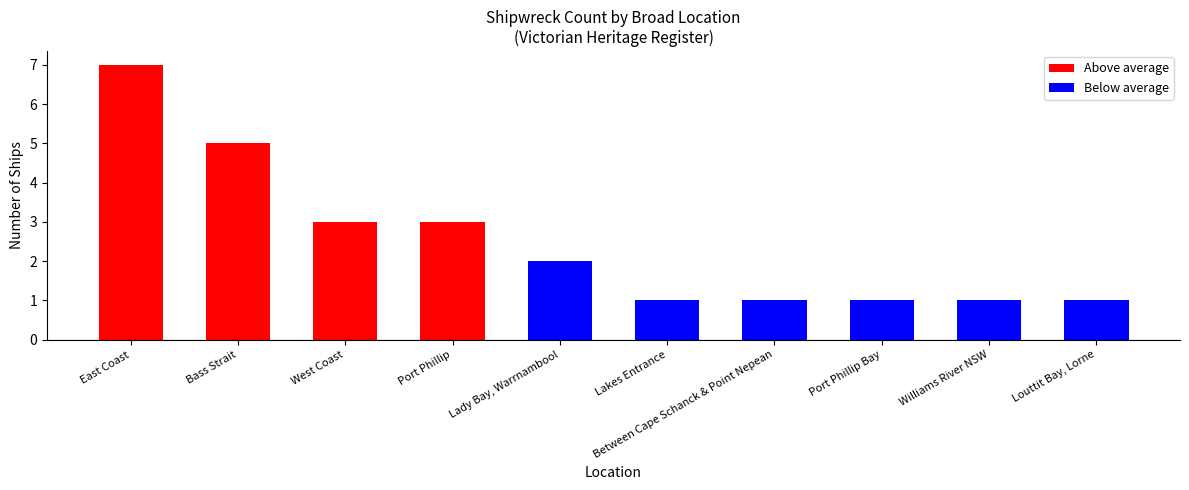

What is the sum of the values at Between Cape Schanck & Point Nepean and Bass Strait?

6